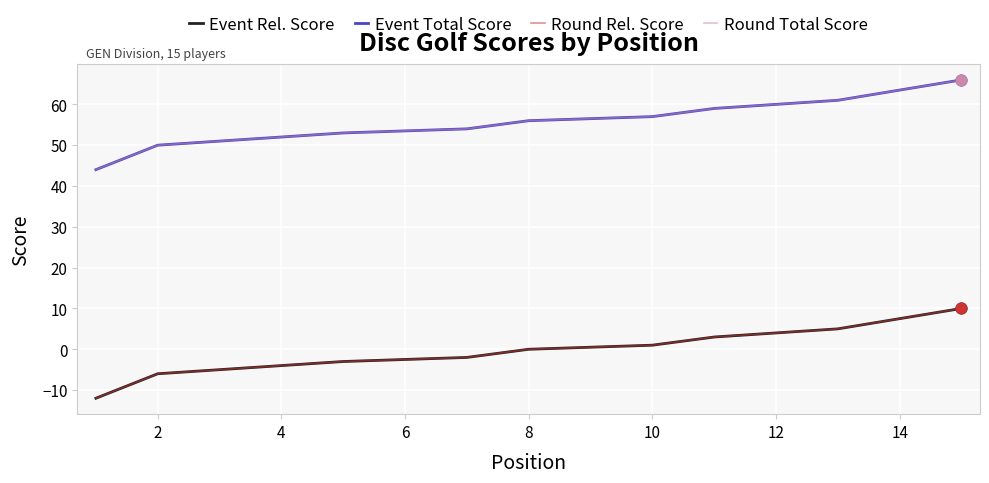

Which series reaches the minimum Y coordinate?

Event Rel. Score